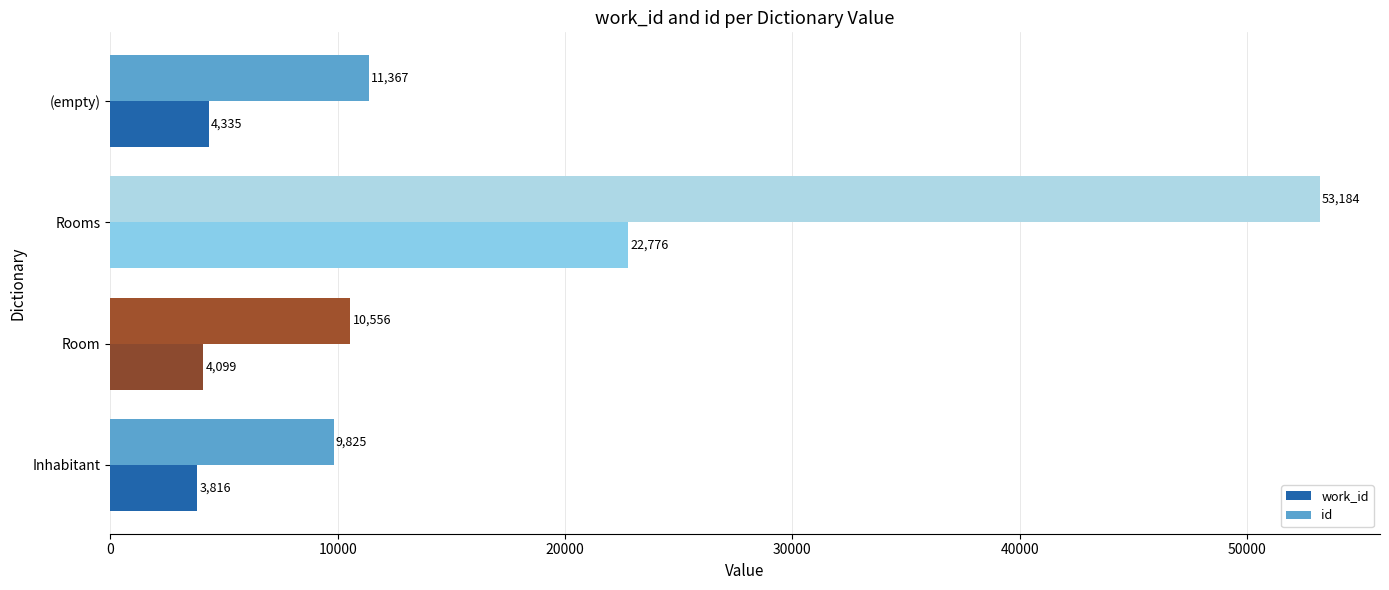

Which series changed the most between Inhabitant and Rooms?

id